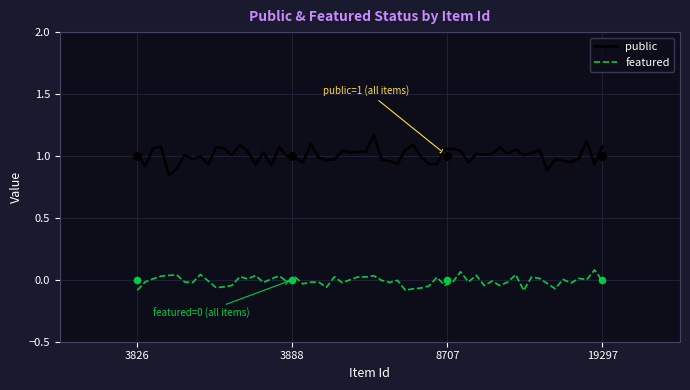

Which series has the widest spread of Y values?

public